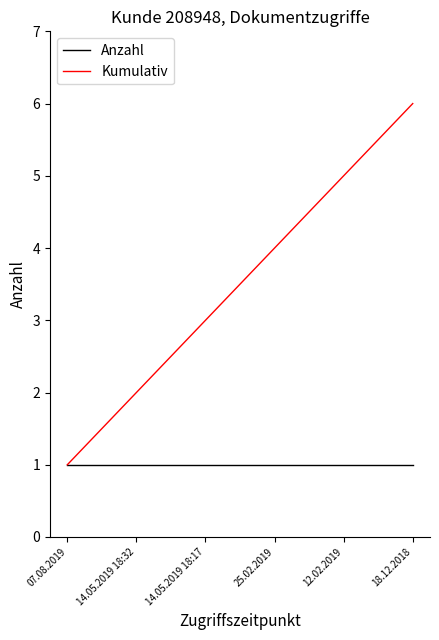

Which series has the largest total across all categories?

Kumulativ